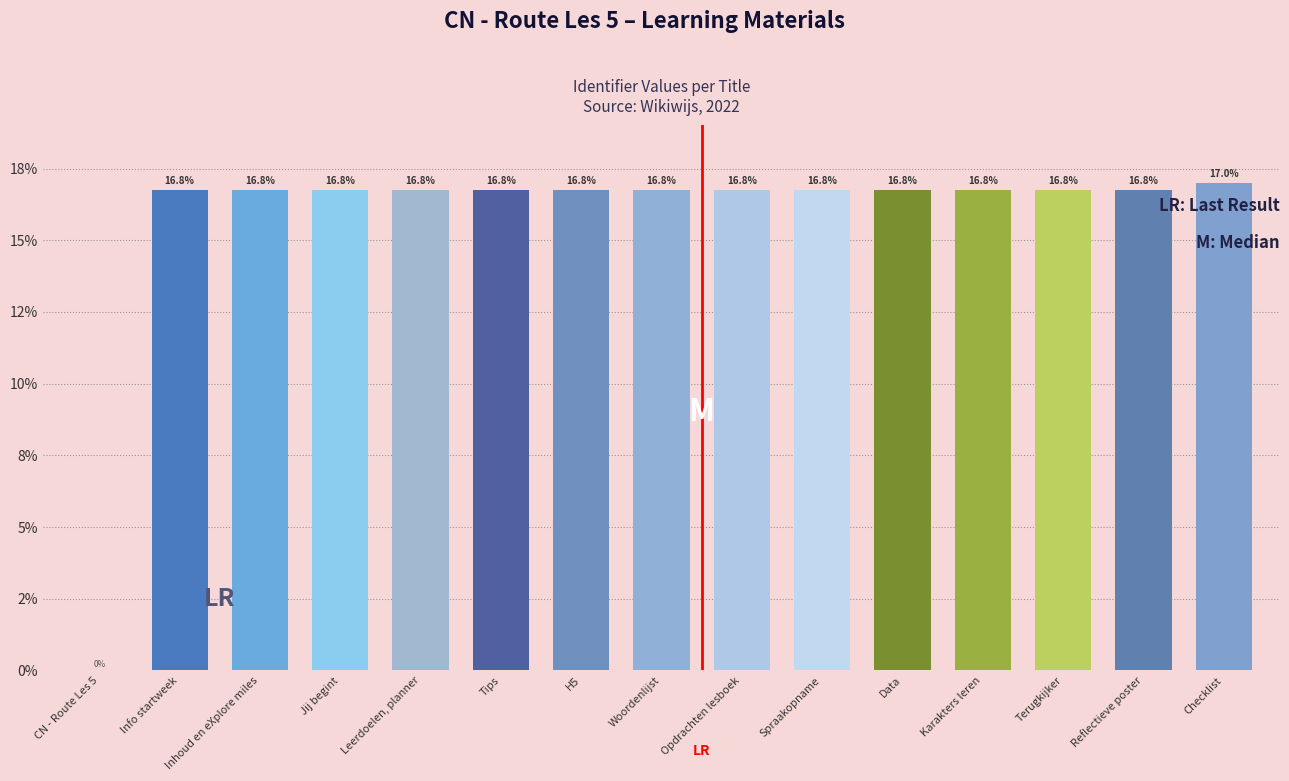

Reading left to right, list all the values displayed in this chart.

CN - Route Les 5=0.0	Info startweek=16.8	Inhoud en eXplore miles=16.8	Jij begint=16.8	Leerdoelen, planner=16.8	Tips=16.8	H5=16.8	Woordenlijst=16.8	Opdrachten lesboek=16.8	Spraakopname=16.8	Data=16.8	Karakters leren=16.8	Terugkijker=16.8	Reflectieve poster=16.8	Checklist=17.0